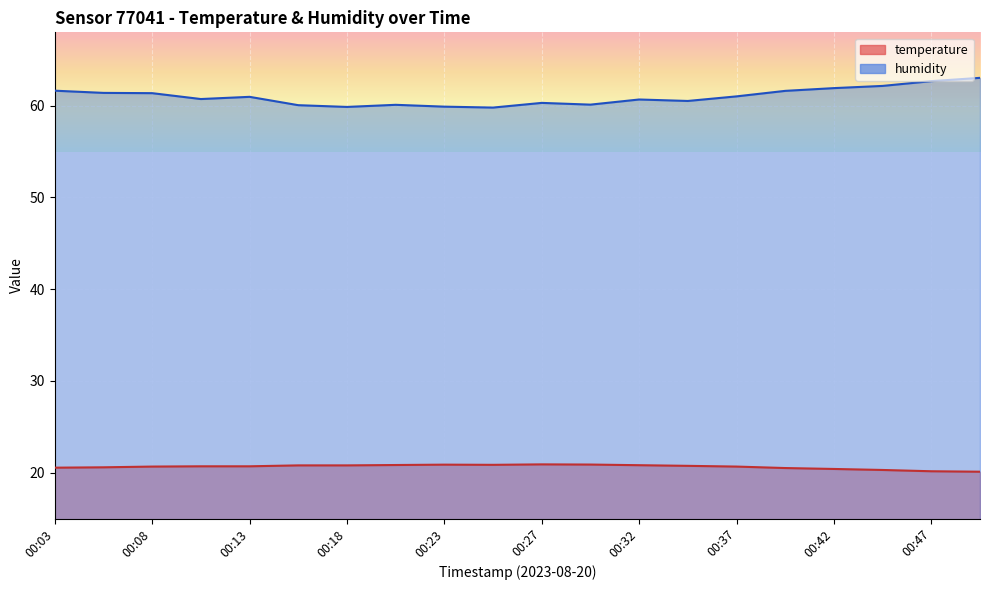

At 00:25, list the series in order from smallest to largest.

temperature, humidity